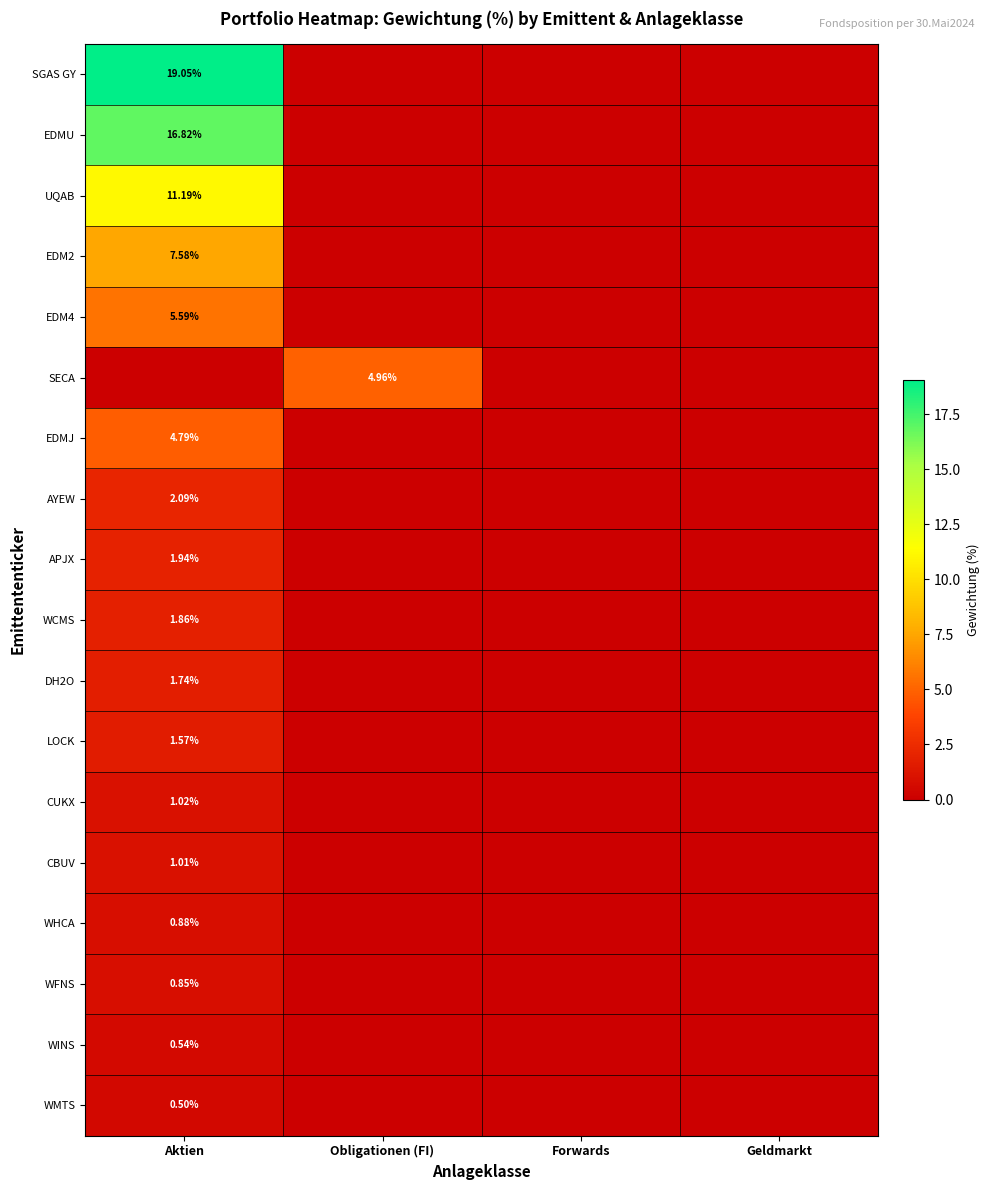

The EDMJ series shows 0.0 at Obligationen (FI). True or false?

True